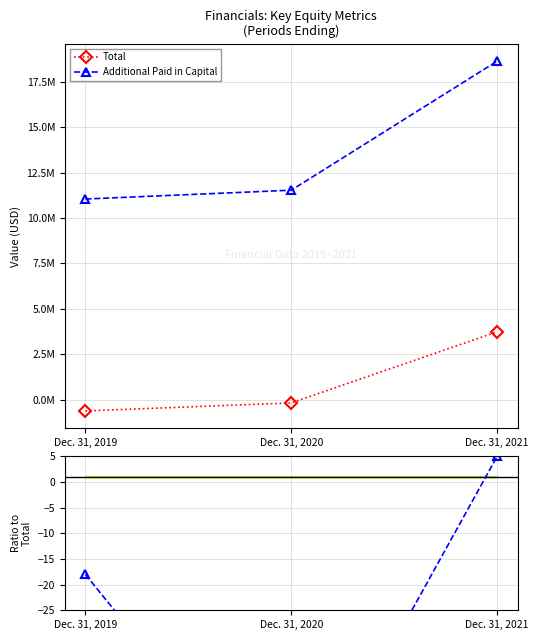

What is the smallest value displayed?

-612716.0